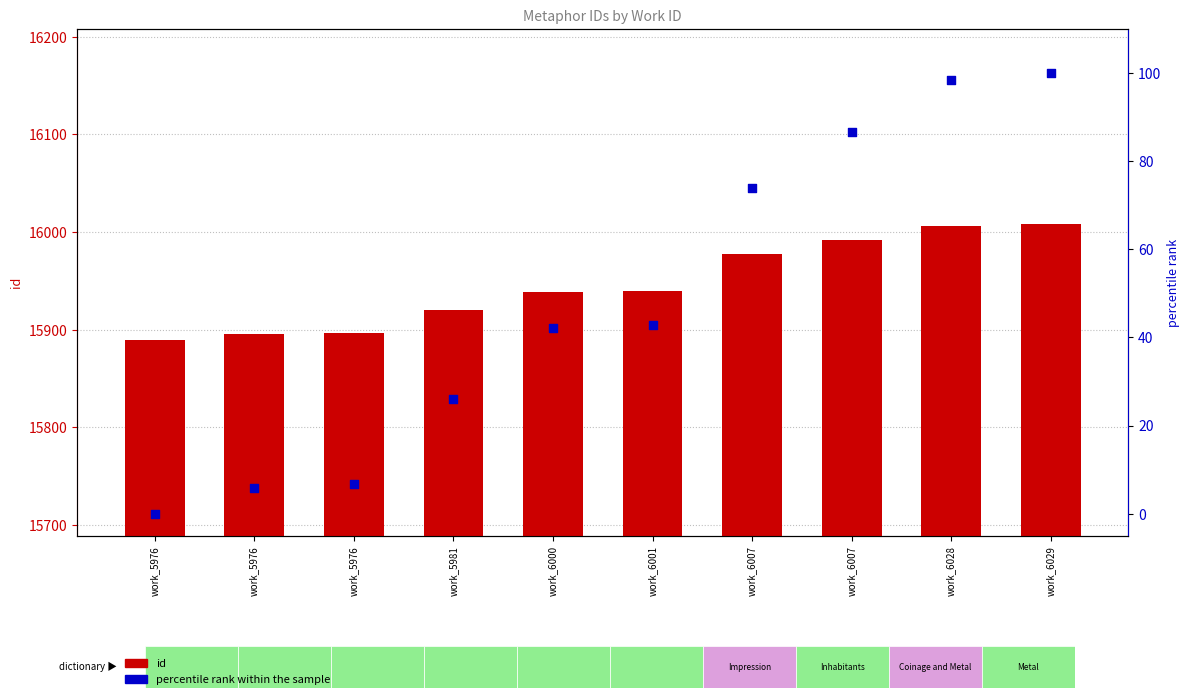

Which series reaches the minimum Y coordinate?

percentile rank within the sample